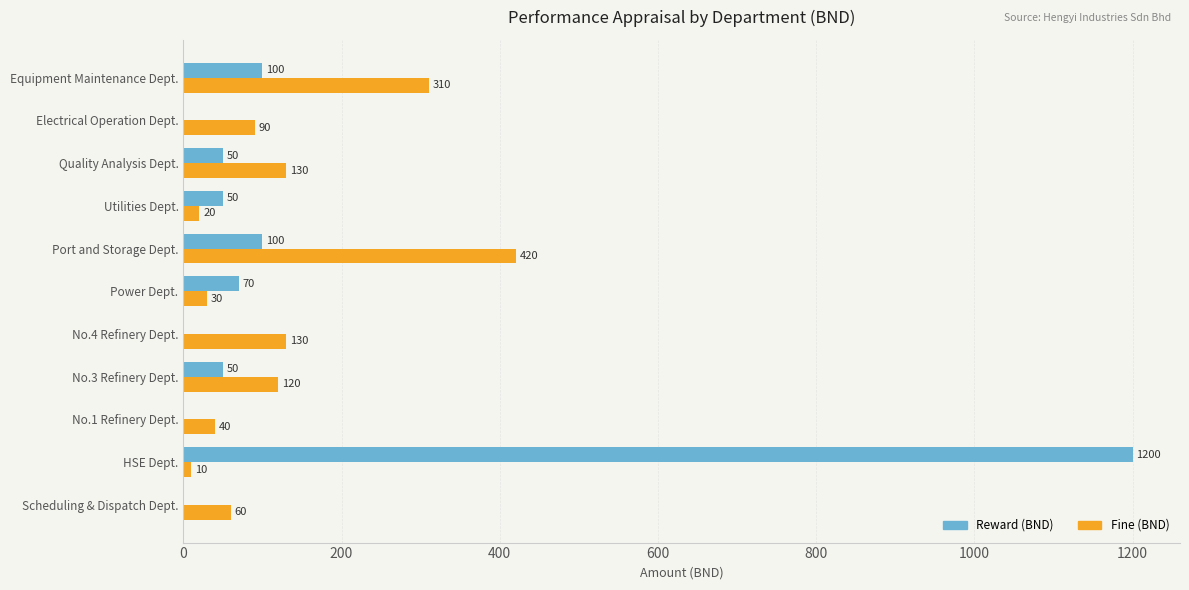

The value of Reward (BND) at Electrical Operation Dept. is 823. True or false?

False